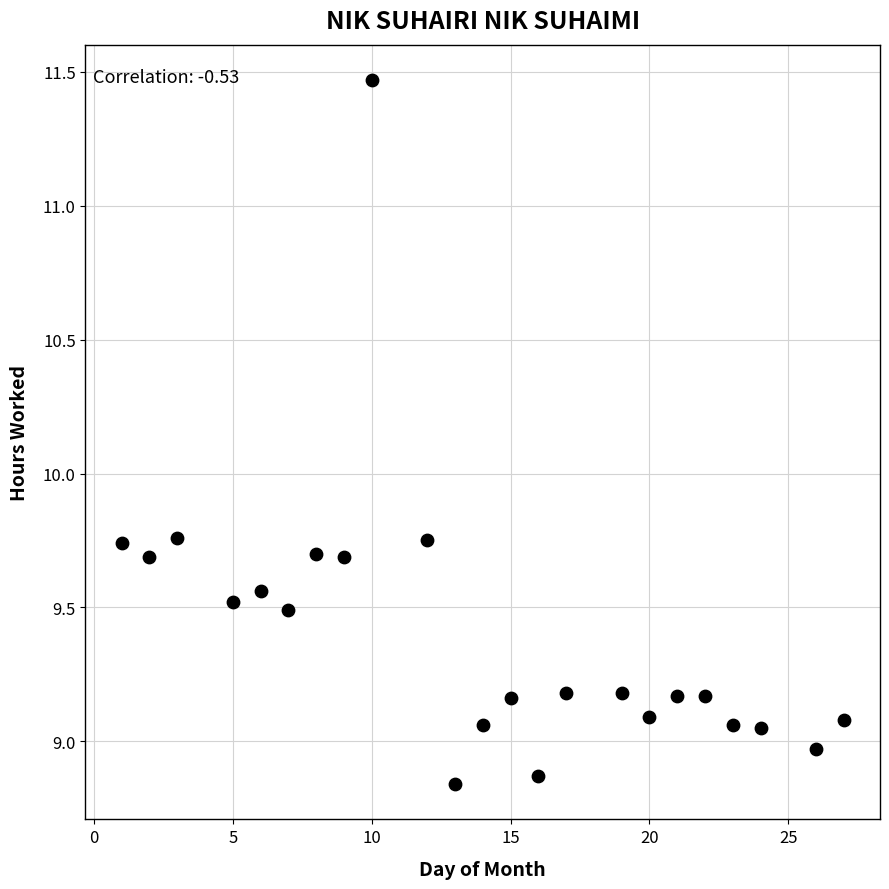

What is the range of X values (max minus min)?

26.0